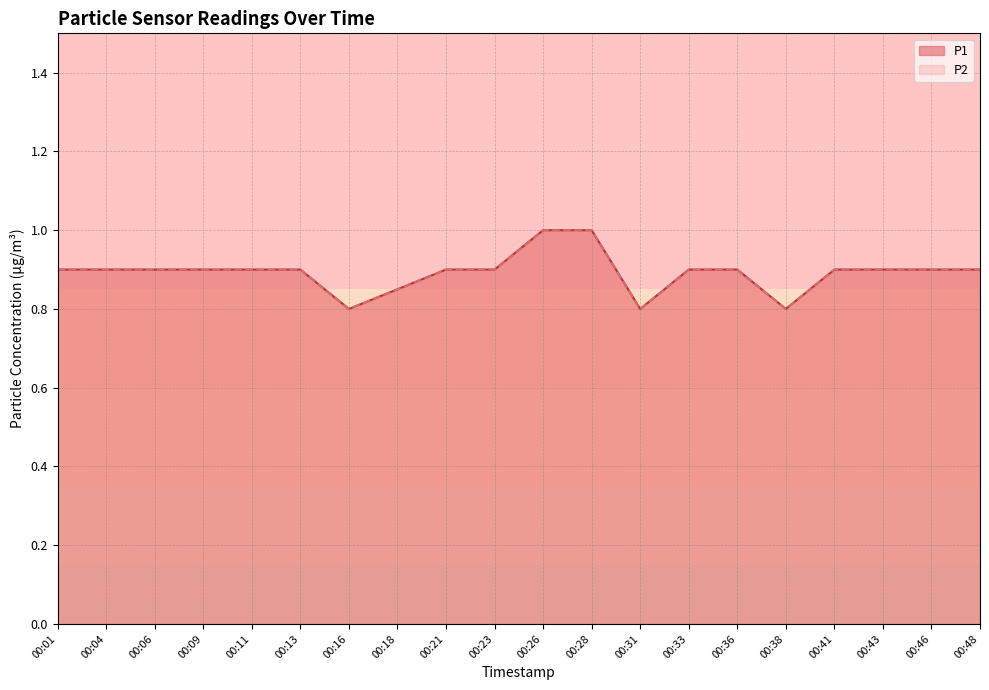

True or false: P2 has a value of 1.0 at 00:26.

True